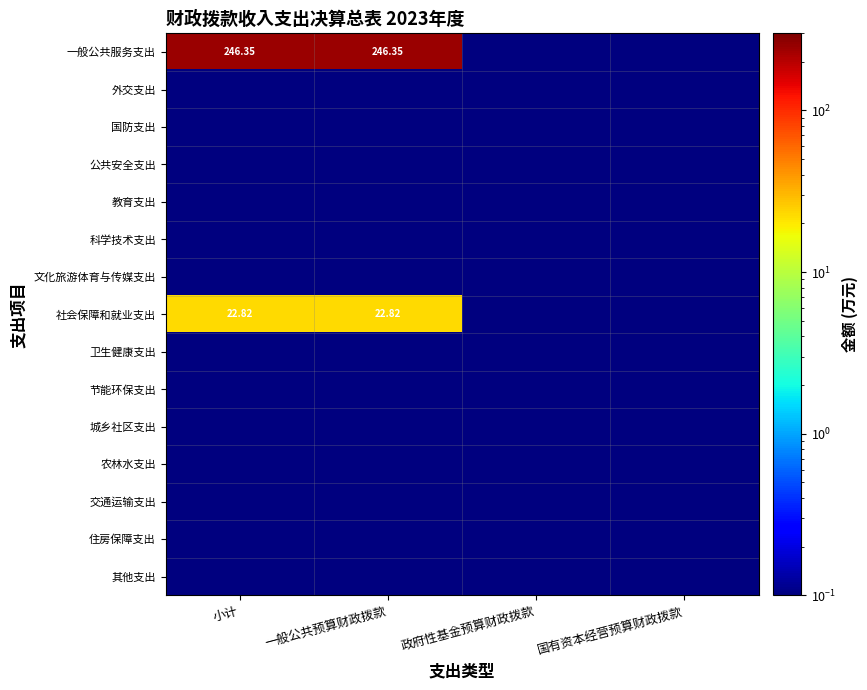

At how many categories does at least one series exceed 54?

2